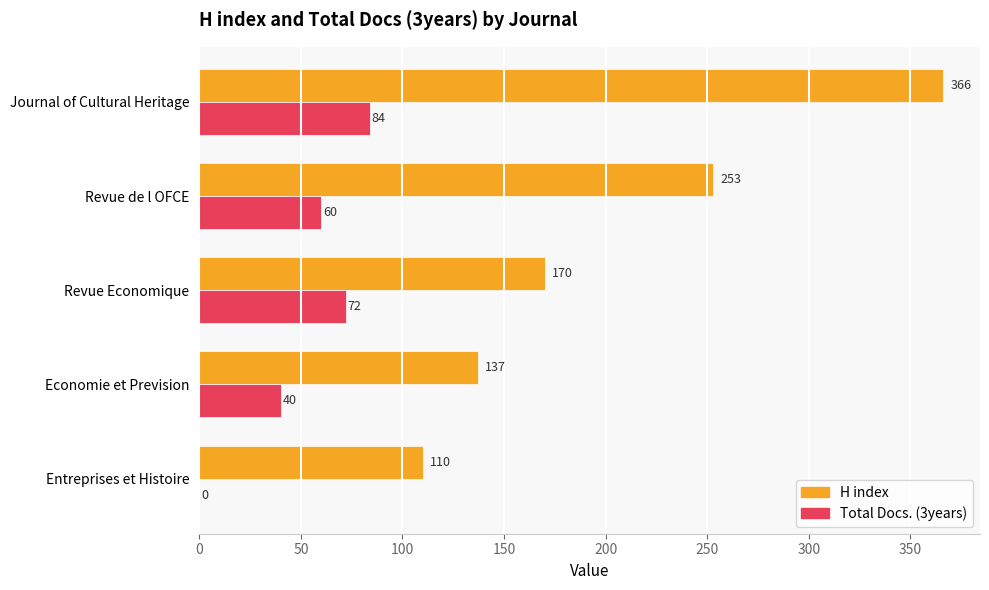

How many positive values does the Total Docs. (3years) series have?

4